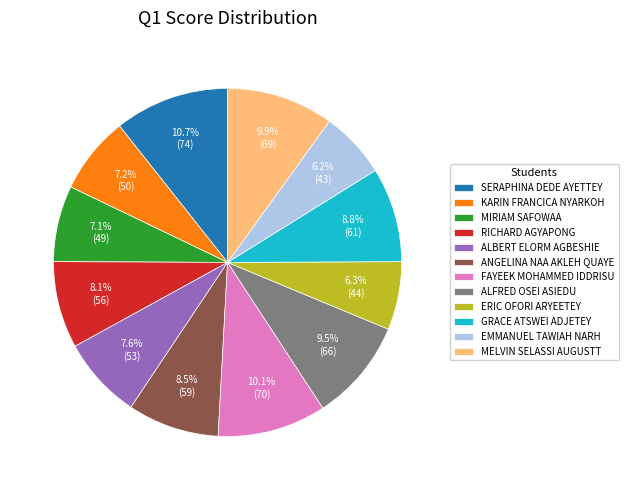

What is the total percentage of GRACE ATSWEI ADJETEY and MELVIN SELASSI AUGUSTT?

18.7%